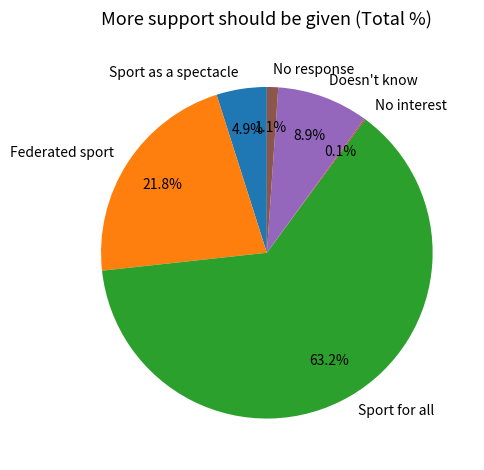

What portion of the pie excludes Sport for all?

36.8%